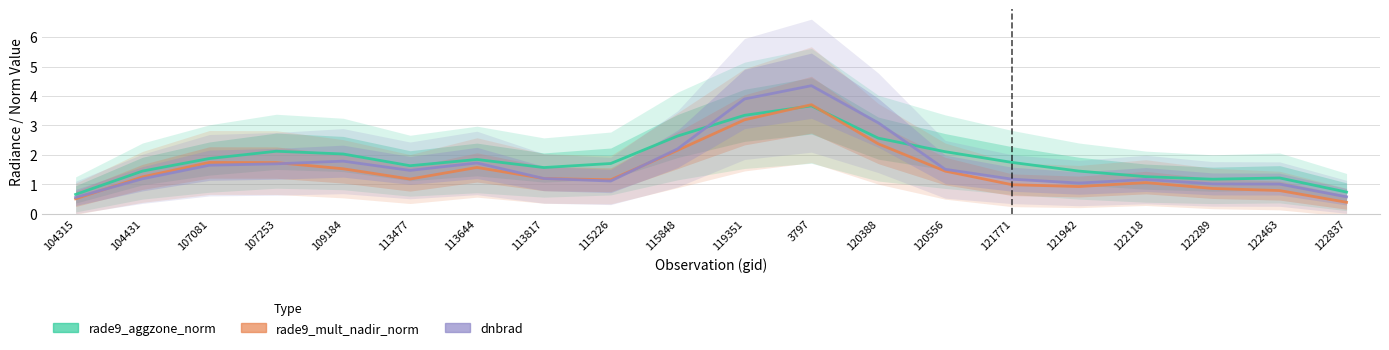

What is the difference between the second highest and second lowest values in the rade9_aggzone_norm series?

2.6